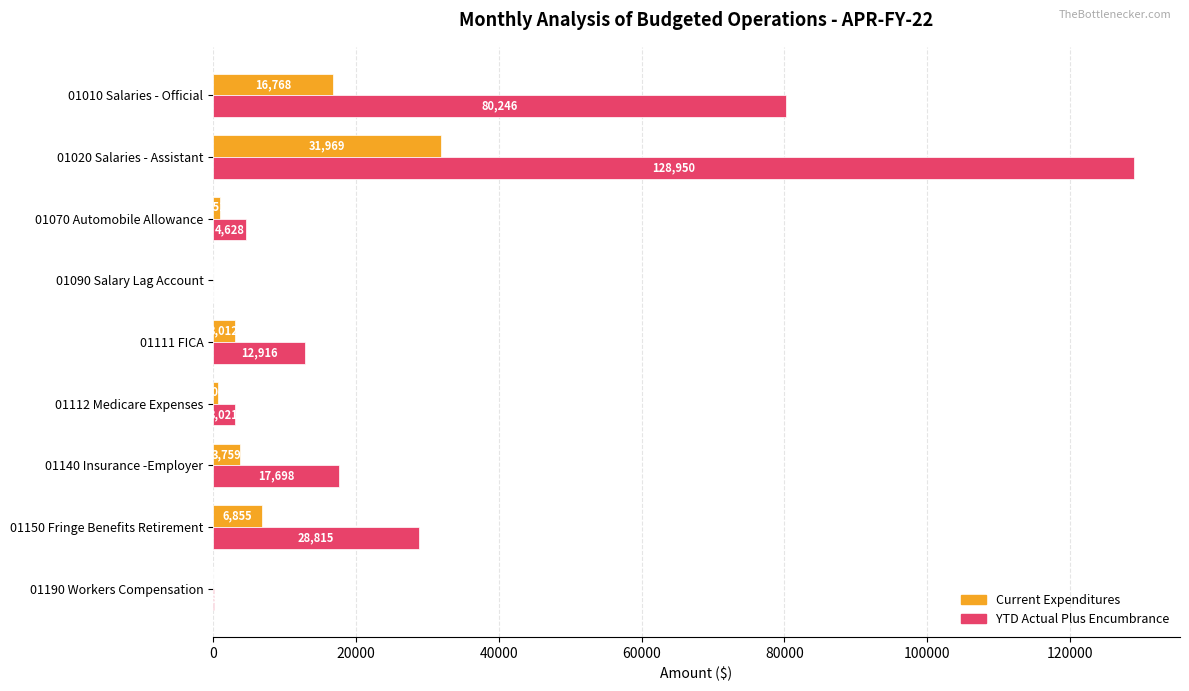

What is the sum of the Current Expenditures values at 01140 Insurance -Employer and 01010 Salaries - Official?

20527.0